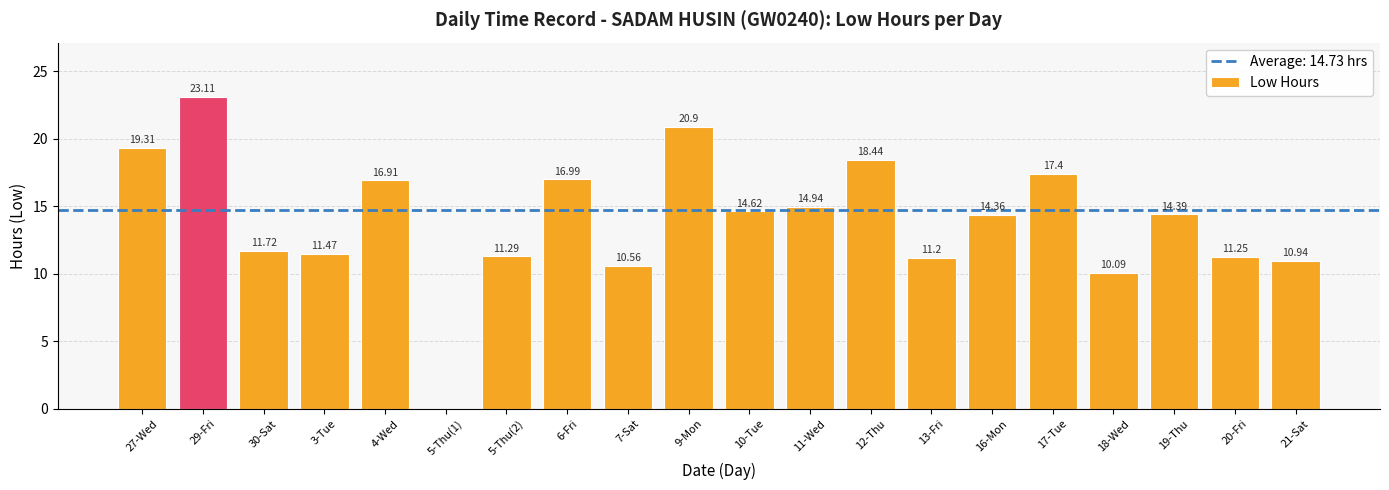

Approximately how many times larger is the value at 10-Tue compared to 20-Fri?

1.3